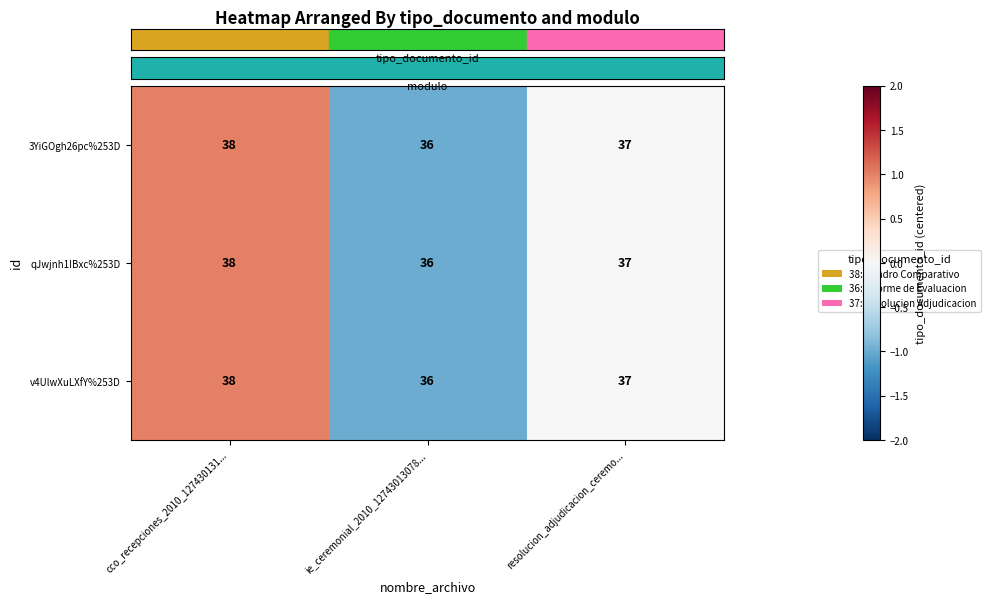

List the labels in order of v4UlwXuLXfY%253D value, smallest first.

ie_ceremonial_2010_12743013078..., resolucion_adjudicacion_ceremo..., cco_recepciones_2010_127430131...